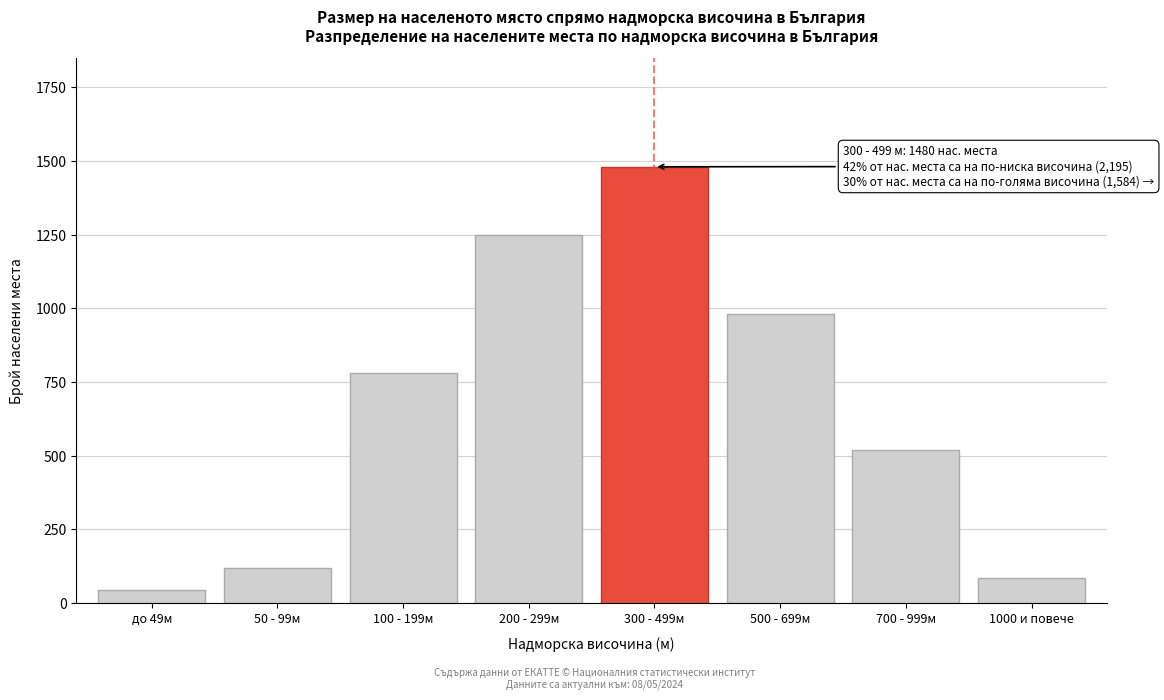

Reading left to right, list all the values displayed in this chart.

45	120	780	1250	1480	980	520	84